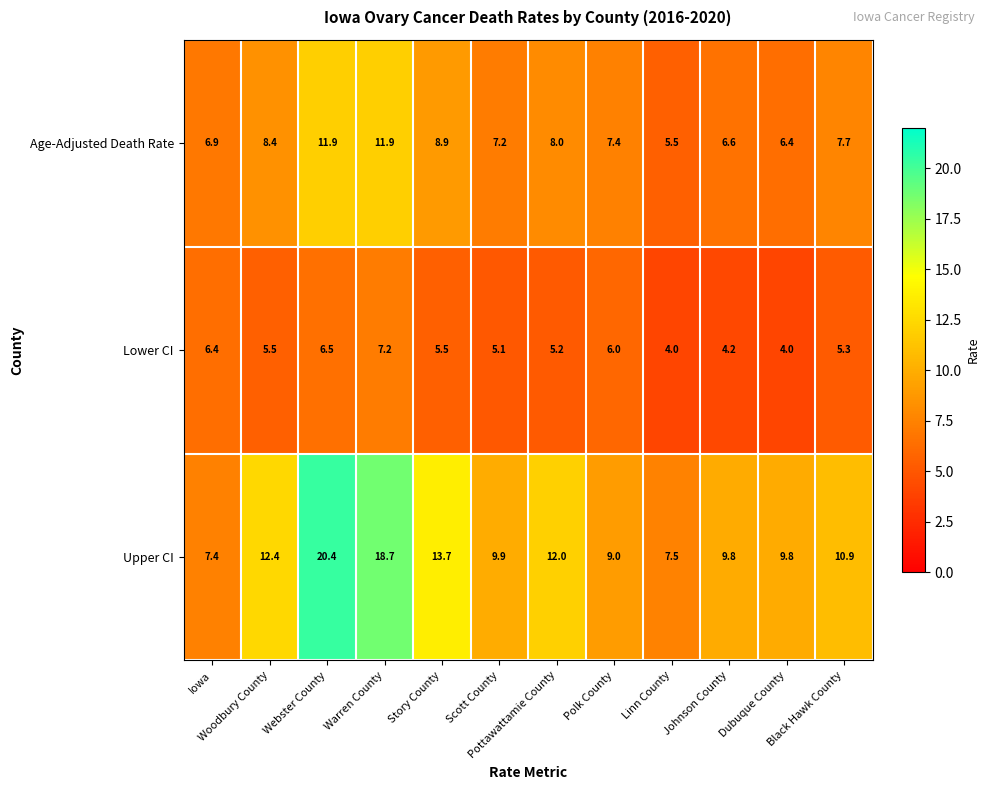

List the series in order of their overall mean, highest first.

Upper CI, Age-Adjusted Death Rate, Lower CI